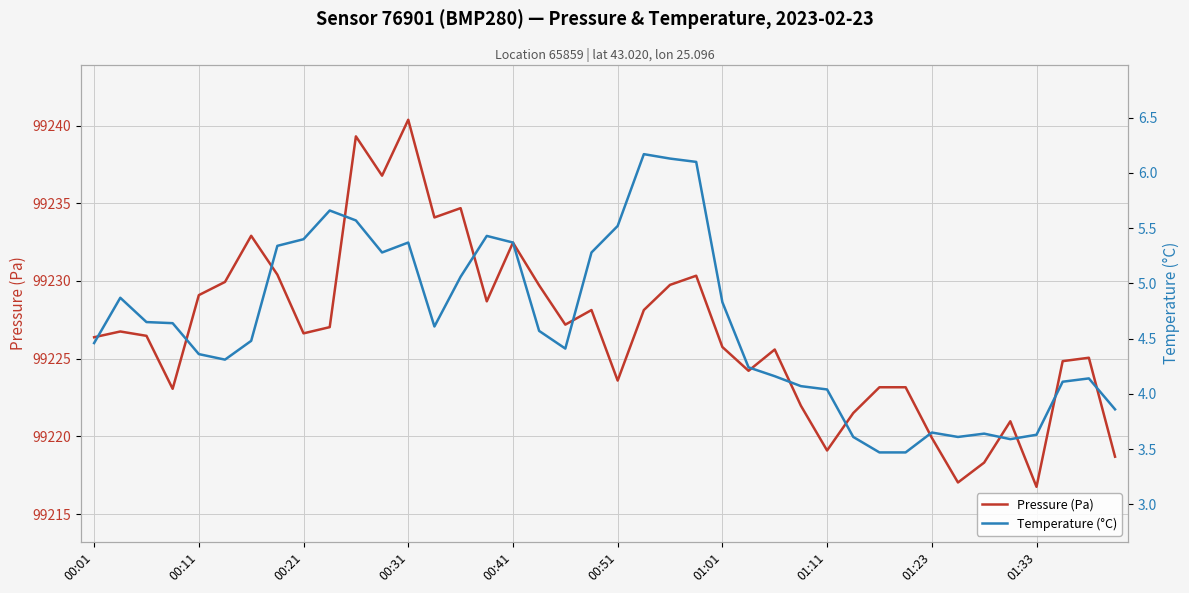

How many interior local valleys does the Pressure (Pa) series have?

11